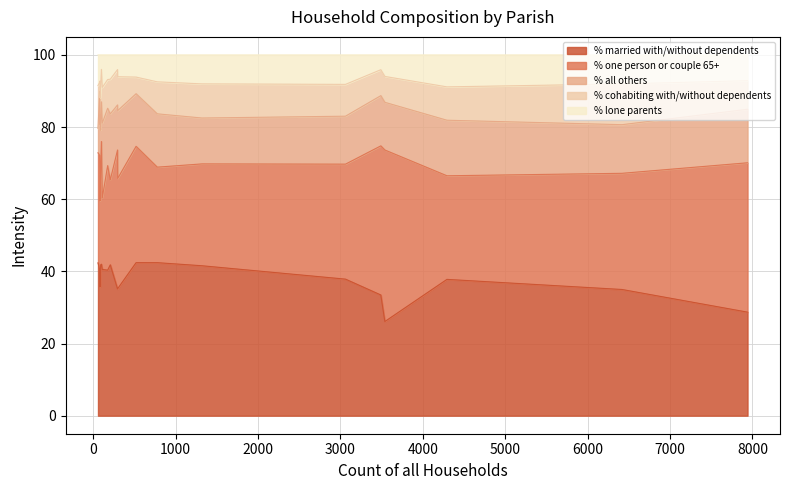

What is the value of the % cohabiting with/without dependents point at the 7th from the left?

4.8